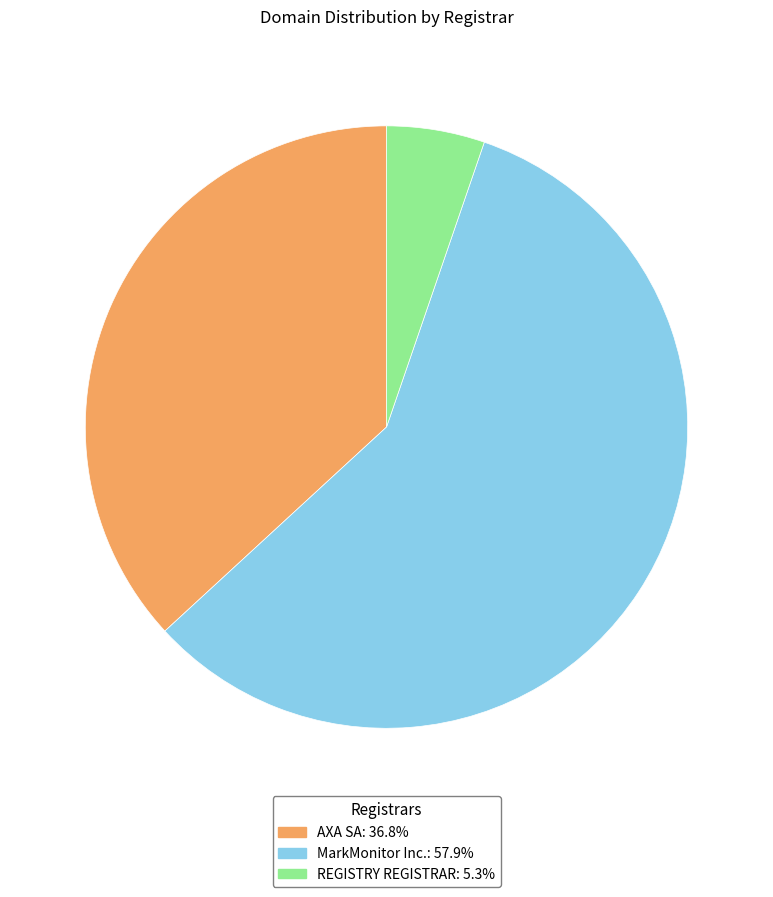

How many segments does this pie chart have?

3